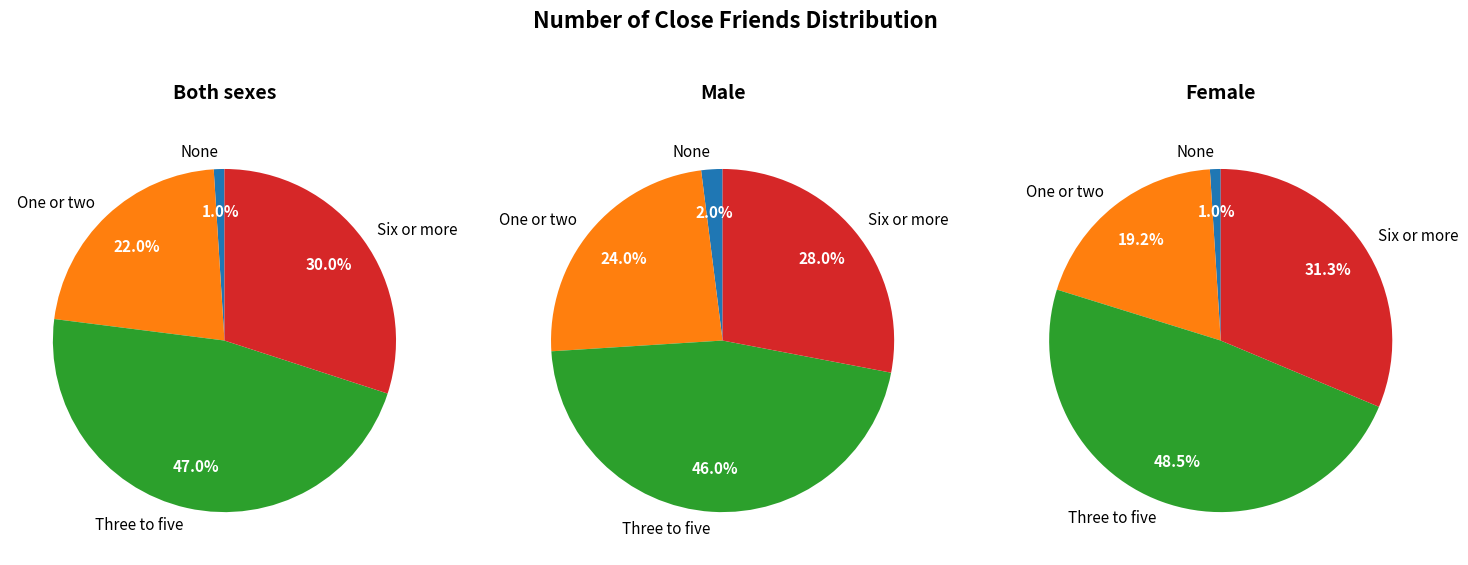

Count the number of slices in the pie.

4